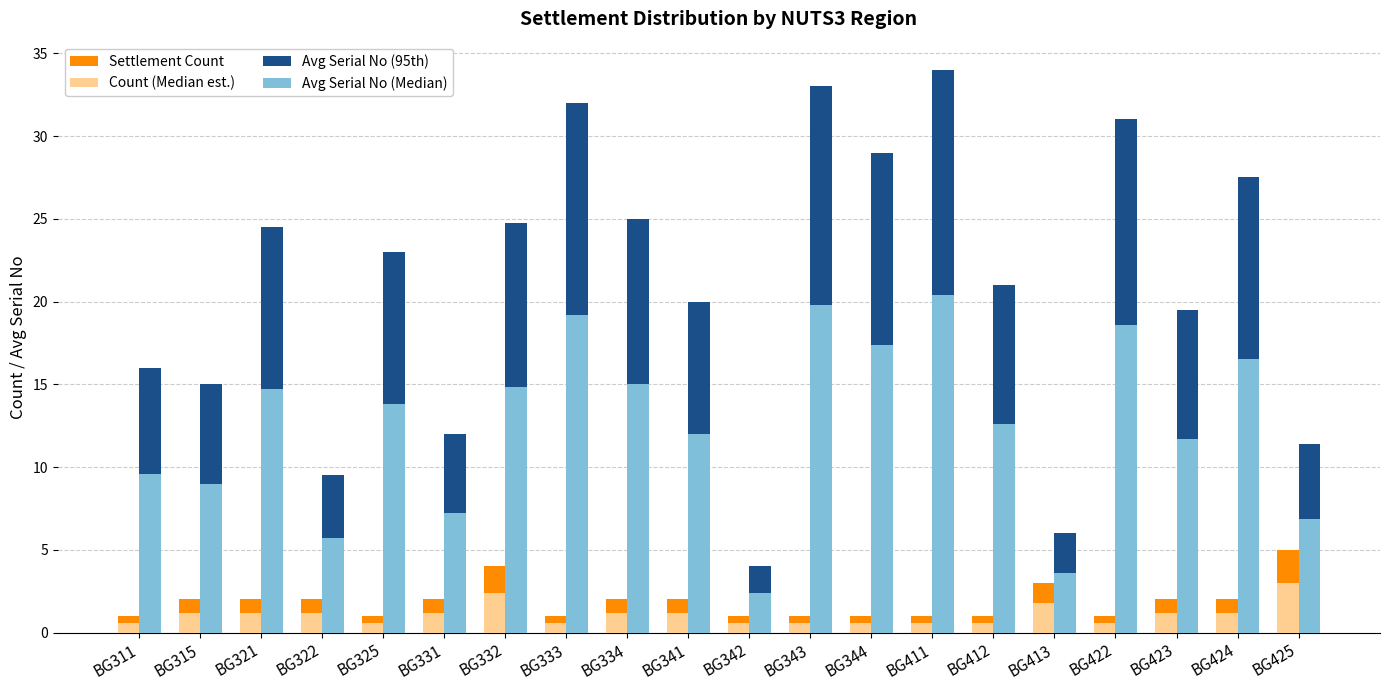

What is the difference between the second highest and second lowest values in the Avg Serial No (95th) series?

27.0